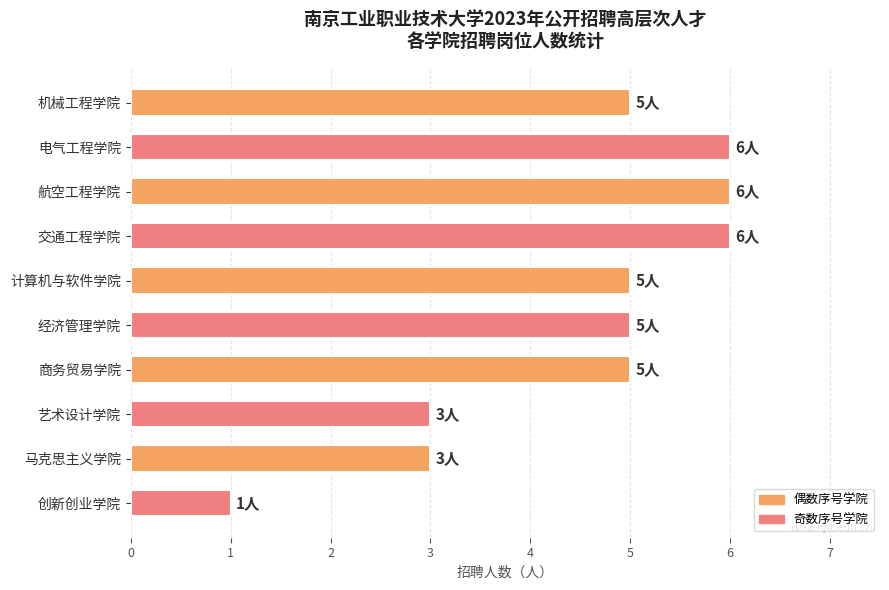

What is the label of the 1st bar from the bottom?

创新创业学院